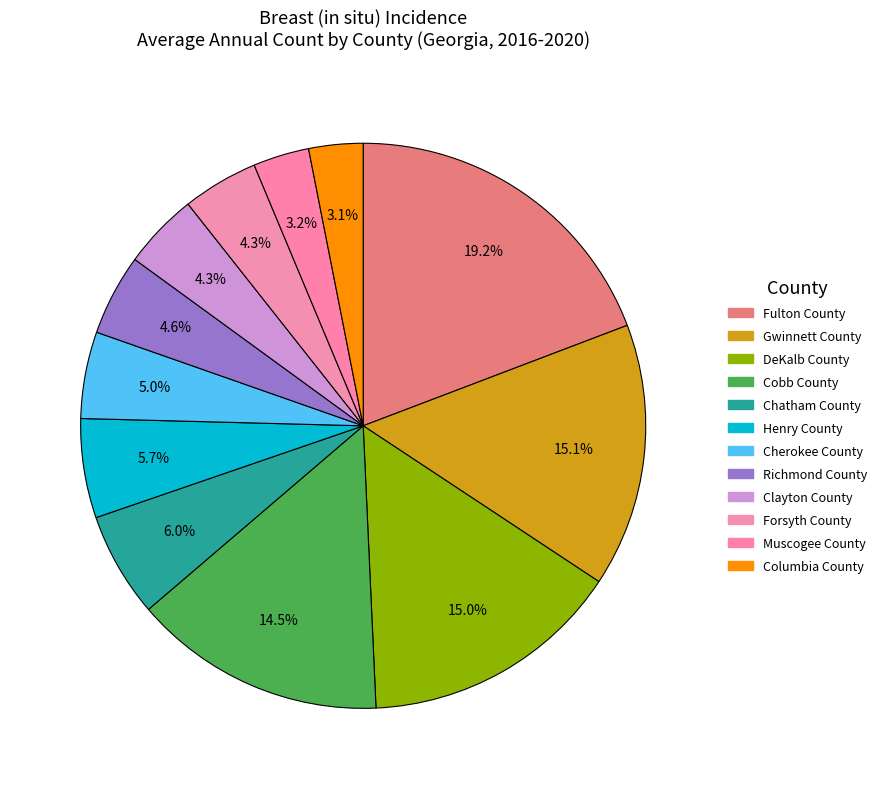

Is the sum of Fulton County and DeKalb County greater than half?

No